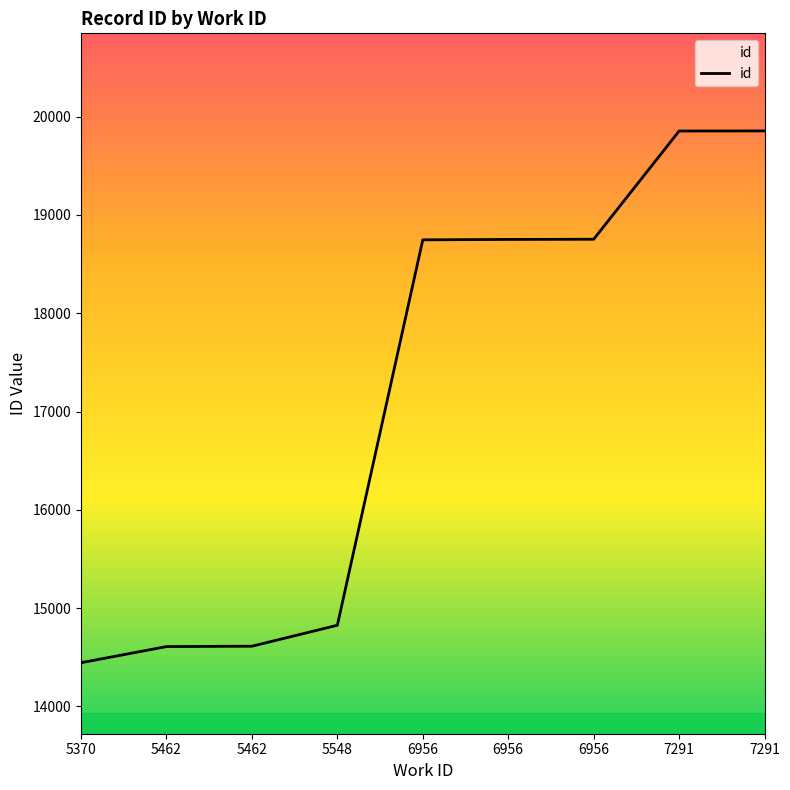

The chart shows a value of 19855 at 7291. True or false?

True